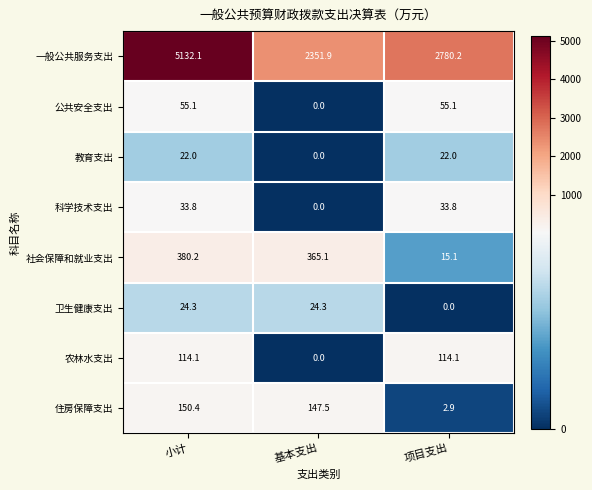

Which series changed the most between 小计 and 基本支出?

一般公共服务支出